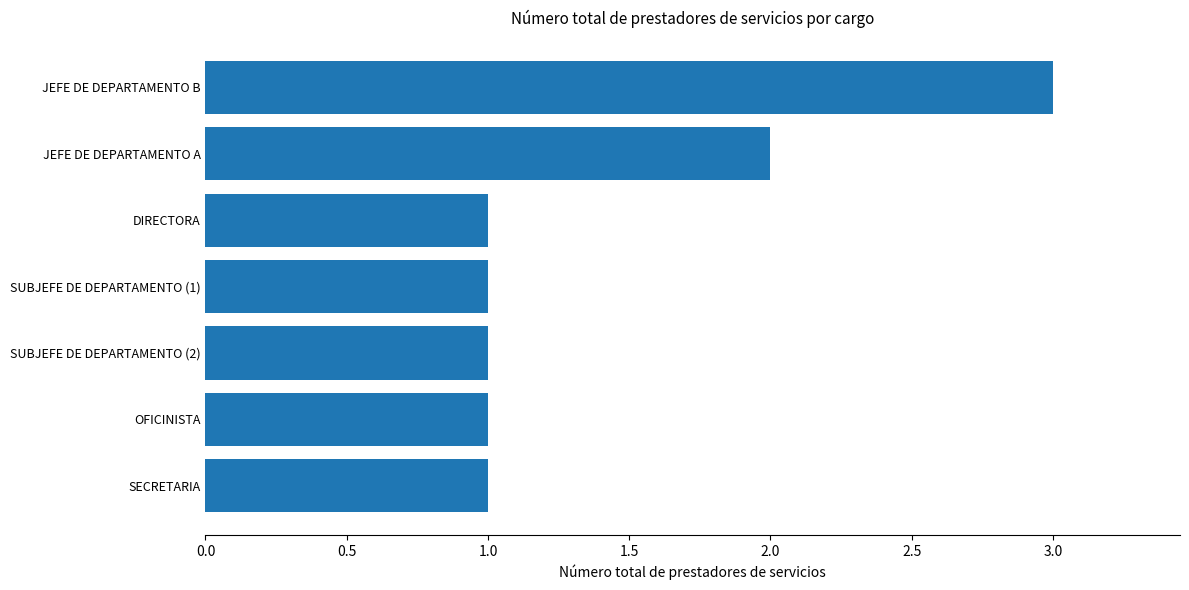

Which label corresponds to the largest value in the chart?

JEFE DE DEPARTAMENTO B